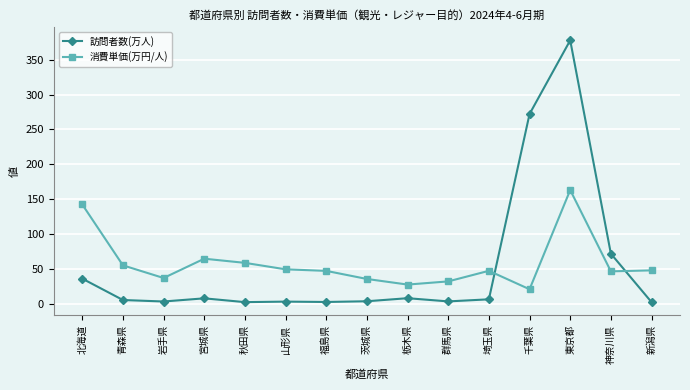

Which series changed the most between 秋田県 and 福島県?

消費単価(万円/人)